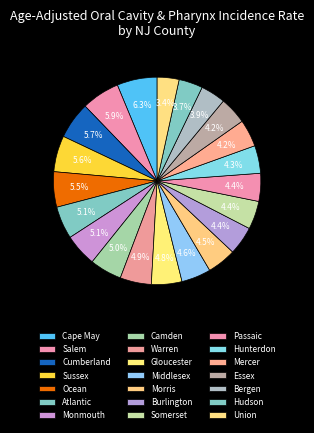

Approximately how many times larger is the value at Hunterdon compared to Gloucester?

0.9